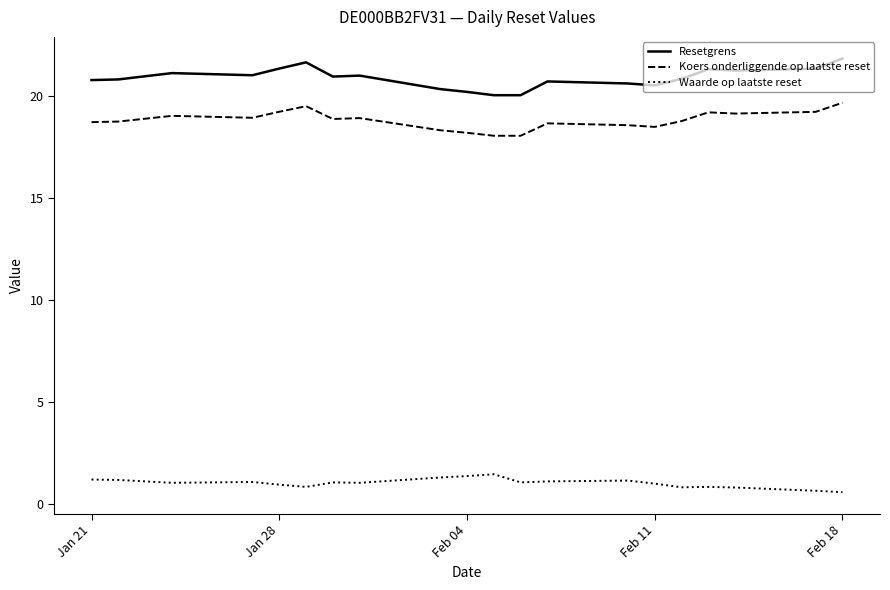

What is the minimum value for Koers onderliggende op laatste reset?

18.1